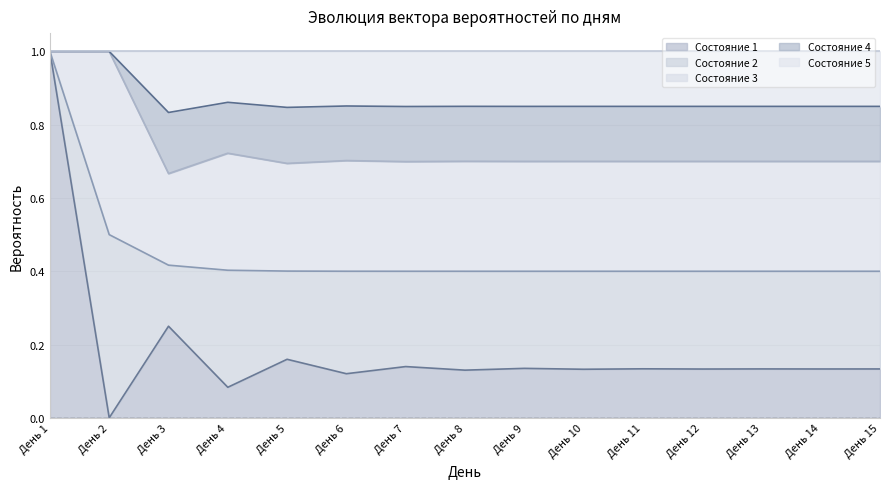

Does the chart display data point markers on the line(s)?

No